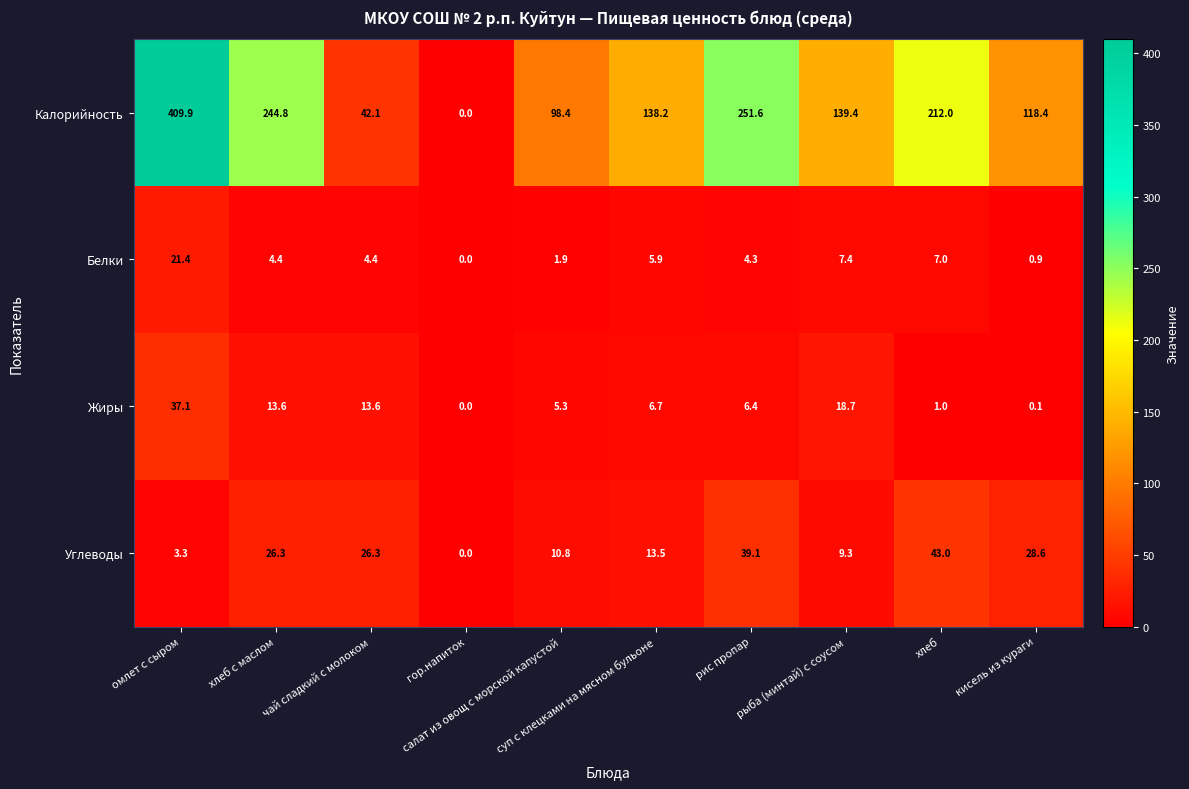

What is the average value of the Белки series?

5.8